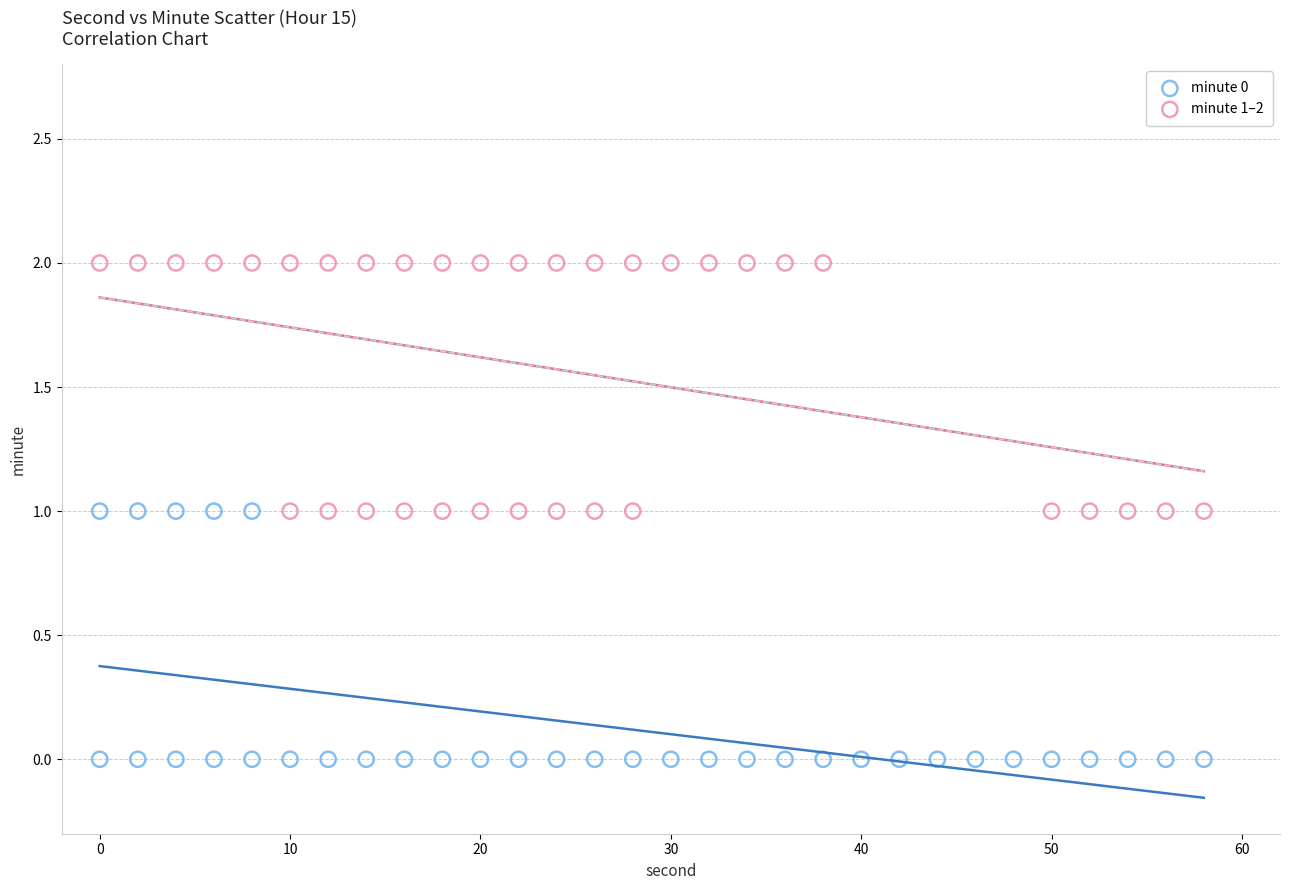

Which series contains the lowest Y value?

minute 0